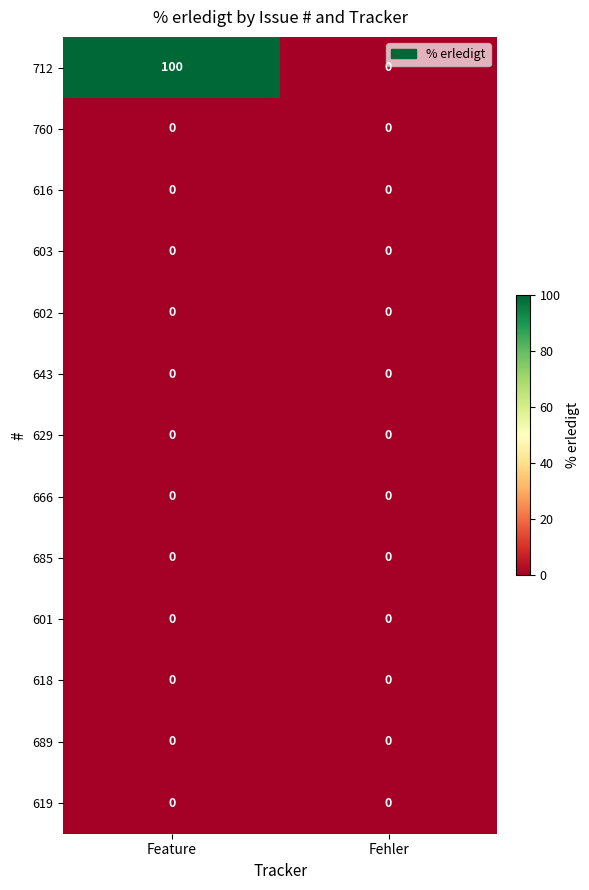

Reading left to right, what are all the values shown in this chart?

712: 100	0
760: 0	0
616: 0	0
603: 0	0
602: 0	0
643: 0	0
629: 0	0
666: 0	0
685: 0	0
601: 0	0
618: 0	0
689: 0	0
619: 0	0